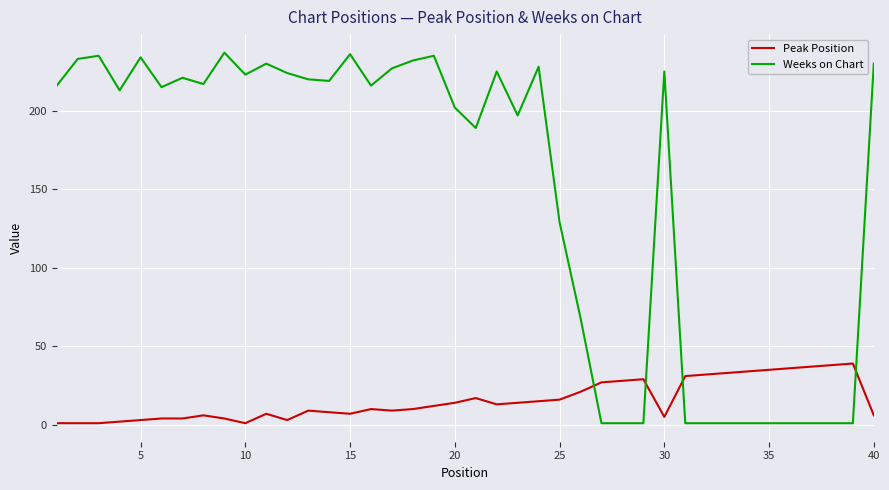

After their last crossing, which series has the higher values: Peak Position or Weeks on Chart?

Weeks on Chart